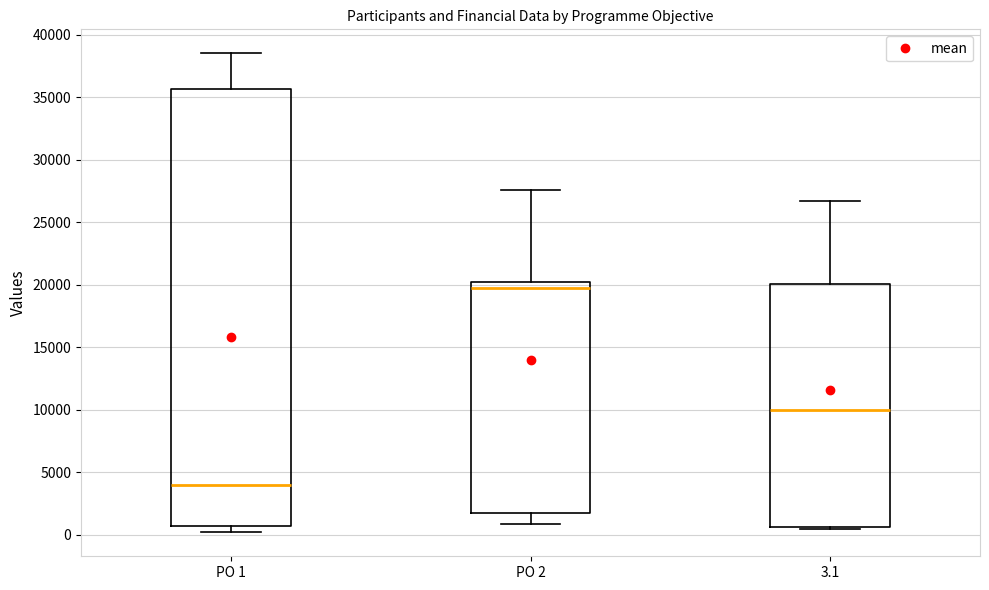

Reading left to right, transcribe this box plot: for each box, give where its median line is, the range the box spans, and where its two whiskers end, as read against the y-axis. The values are not printed on the chart, so give them approximately, as read against the axis.

PO 1: median 4000, box 500 to 35500, whiskers 0 to 38500
PO 2: median 19500, box 1500 to 20000, whiskers 1000 to 27500
3.1: median 10000, box 500 to 20000, whiskers 500 (just below the box's lower edge) to 26500